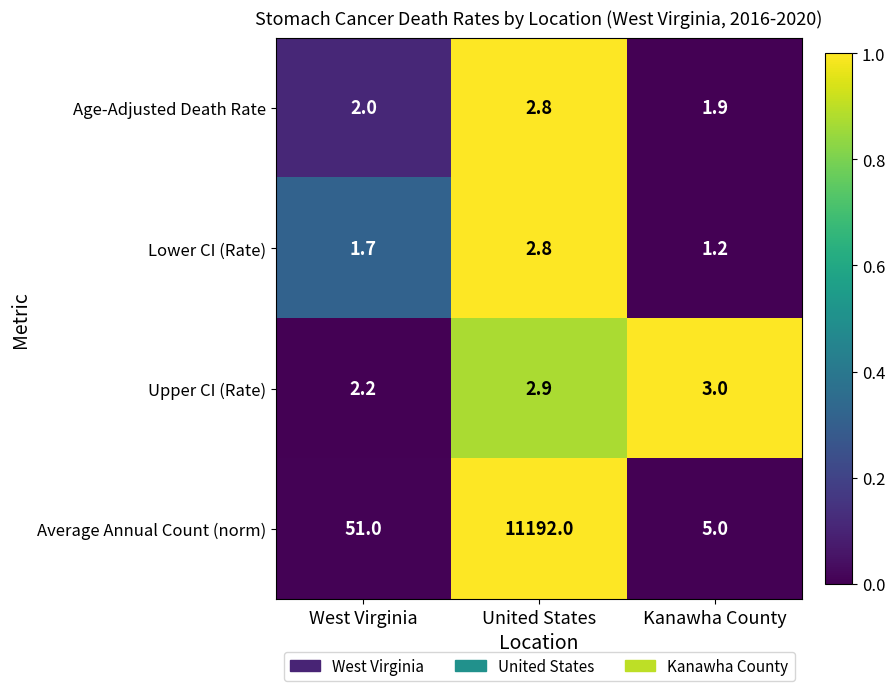

Reading left to right, list all the values displayed in this chart.

Age-Adjusted Death Rate: West Virginia=2.0	United States=2.8	Kanawha County=1.9
Lower CI (Rate): West Virginia=1.7	United States=2.8	Kanawha County=1.2
Upper CI (Rate): West Virginia=2.2	United States=2.9	Kanawha County=3.0
Average Annual Count (norm): West Virginia=51.0	United States=11192.0	Kanawha County=5.0